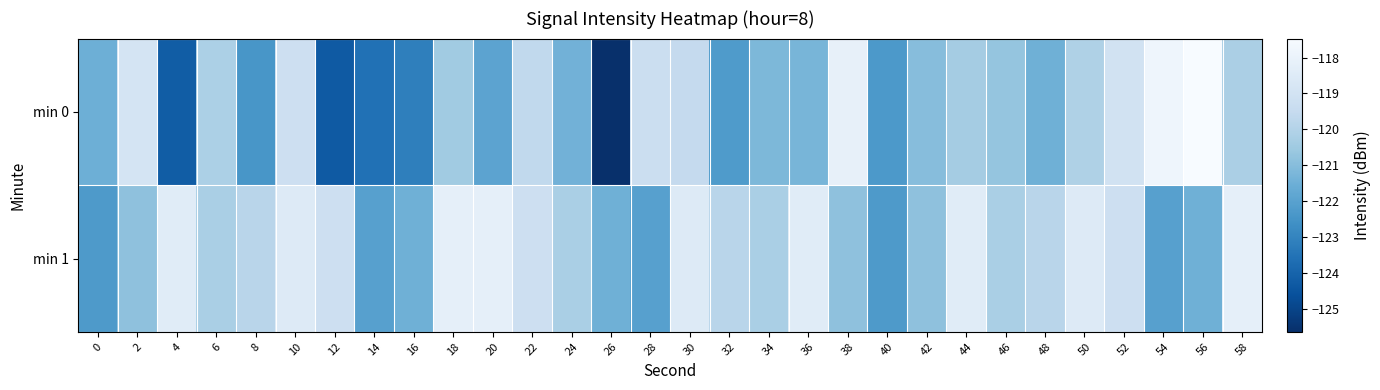

Reading left to right, list all the values displayed in this chart.

min 0: 0=-121.5	2=-118.9	4=-124.2	6=-120.2	8=-122.4	10=-119.2	12=-124.3	14=-123.6	16=-123.1	18=-120.4	20=-121.9	22=-119.6	24=-121.4	26=-125.6	28=-119.3	30=-119.5	32=-122.2	34=-121.2	36=-121.3	38=-118.1	40=-122.3	42=-121.0	44=-120.4	46=-120.7	48=-121.5	50=-120.1	52=-119.0	54=-117.9	56=-117.5	58=-120.2
min 1: 0=-122.3	2=-120.8	4=-118.4	6=-120.2	8=-119.8	10=-118.5	12=-119.2	14=-122.0	16=-121.5	18=-118.2	20=-118.2	22=-119.2	24=-120.2	26=-121.5	28=-122.0	30=-118.5	32=-119.8	34=-120.2	36=-118.4	38=-120.8	40=-122.3	42=-120.8	44=-118.4	46=-120.2	48=-119.8	50=-118.5	52=-119.2	54=-122.0	56=-121.5	58=-118.2